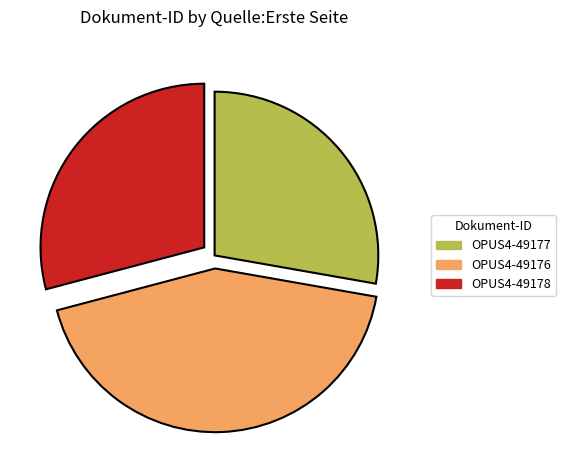

Is OPUS4-49178 the majority of the pie?

No